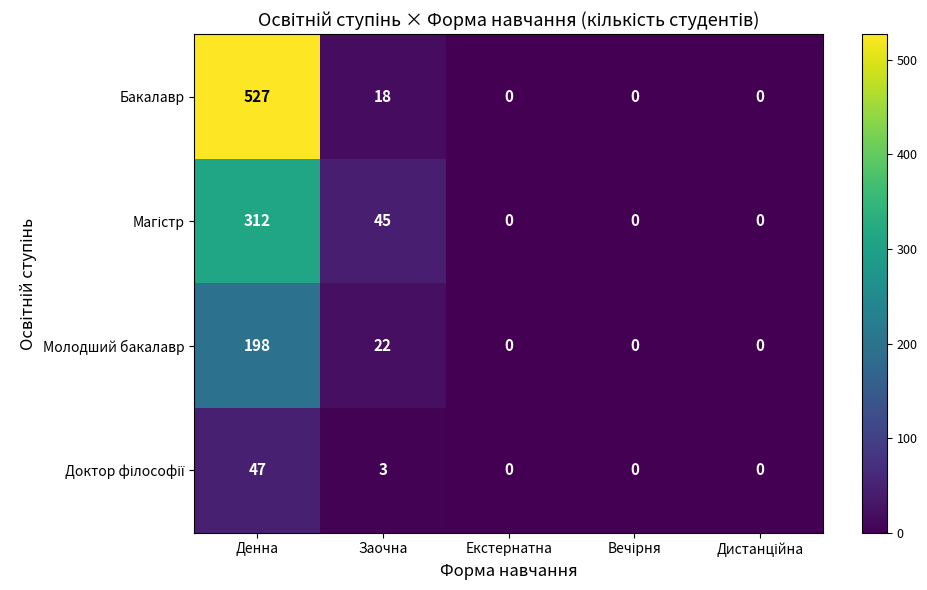

What is the total value across all series at Заочна?

88